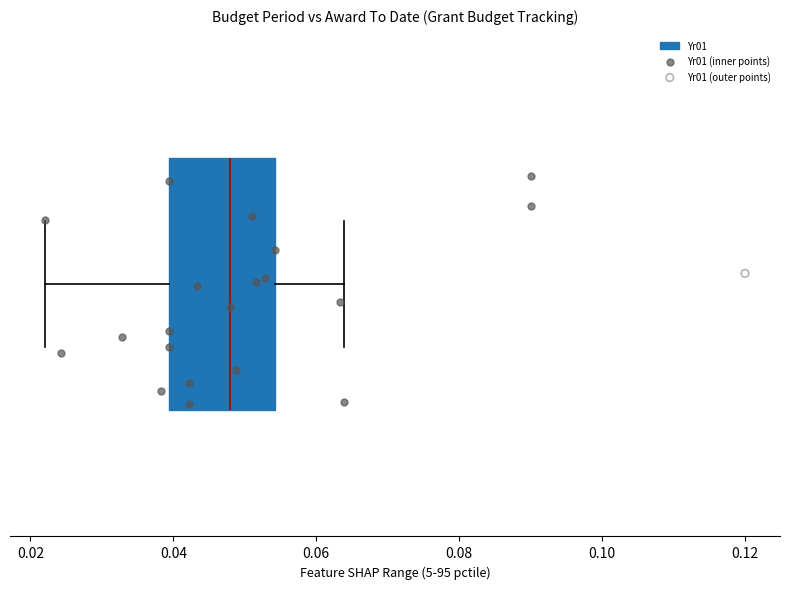

Where does the right whisker of the box end on the x-axis? The values are not printed on the chart, so give them approximately, as read against the axis.

0.064